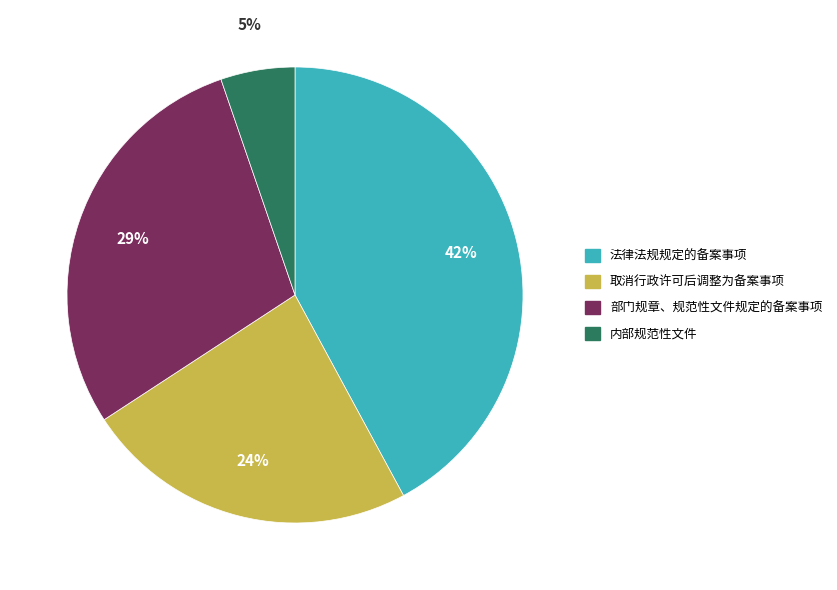

Is it true that 取消行政许可后调整为备案事项 is 59% of the pie?

False